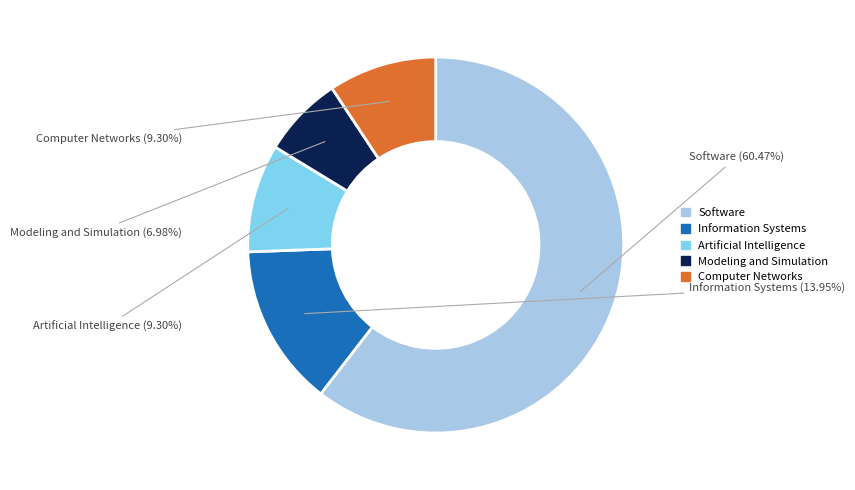

Which slice is the smallest?

Modeling and Simulation